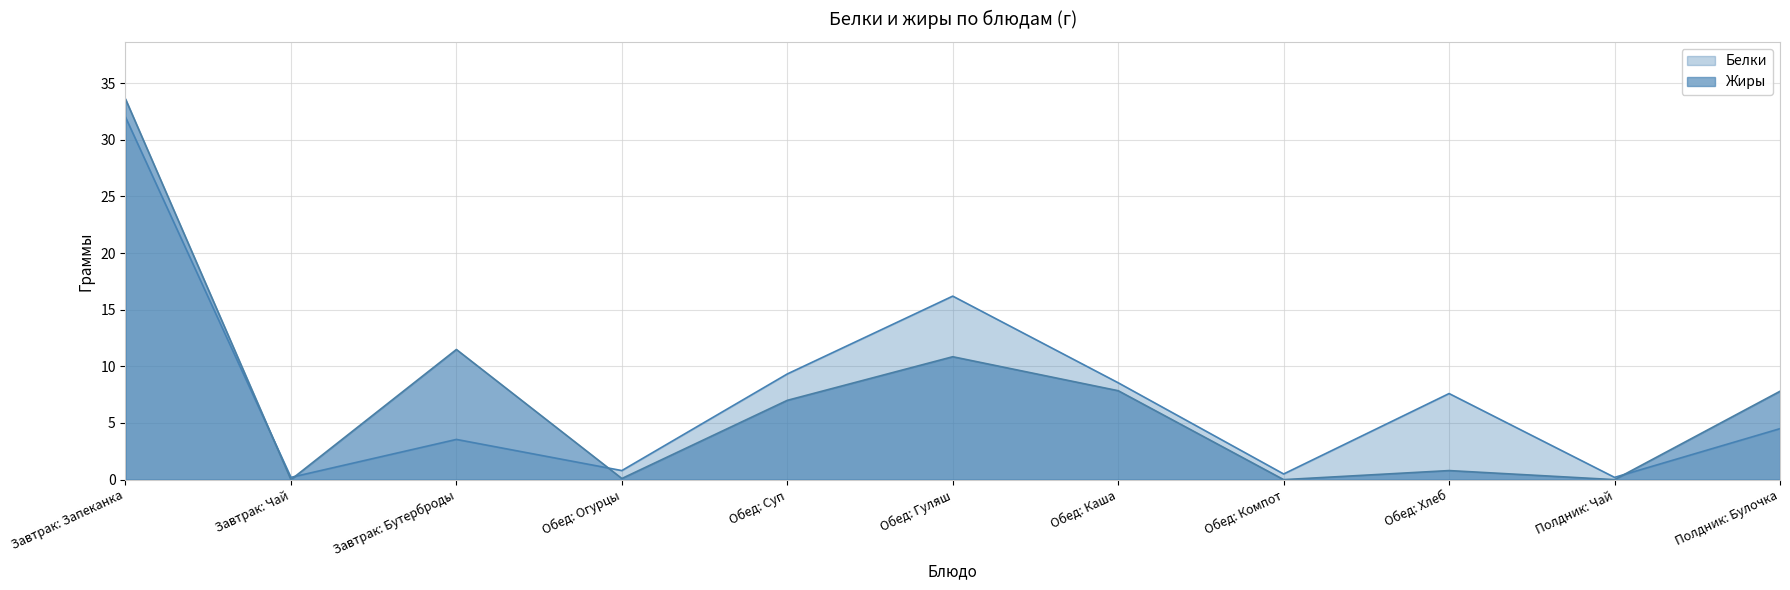

Between which two adjacent categories do Белки and Жиры first intersect?

Завтрак: Запеканка and Завтрак: Чай